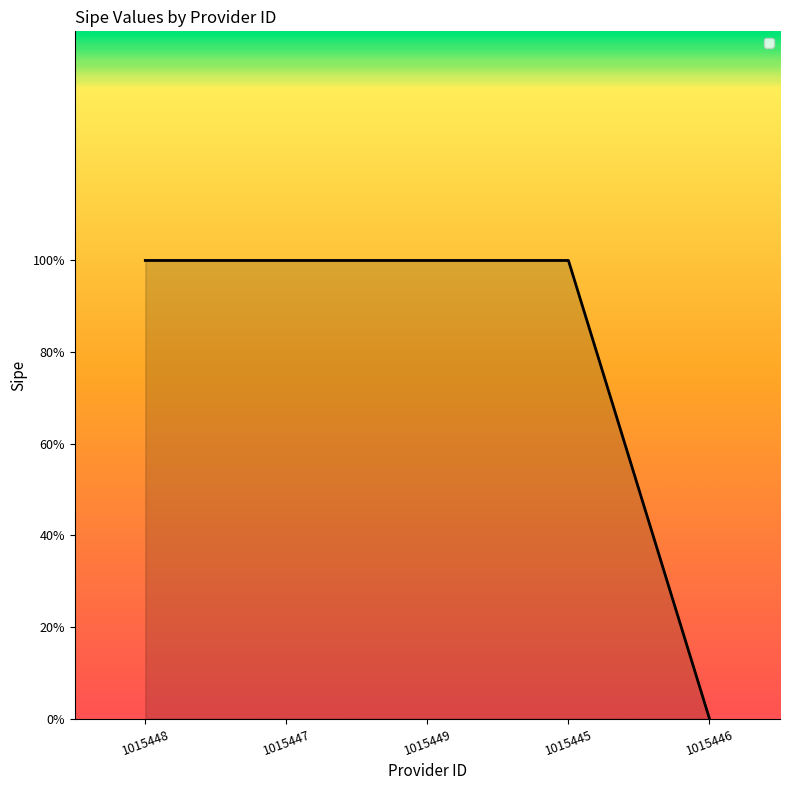

Does the chart have visible grid lines?

No